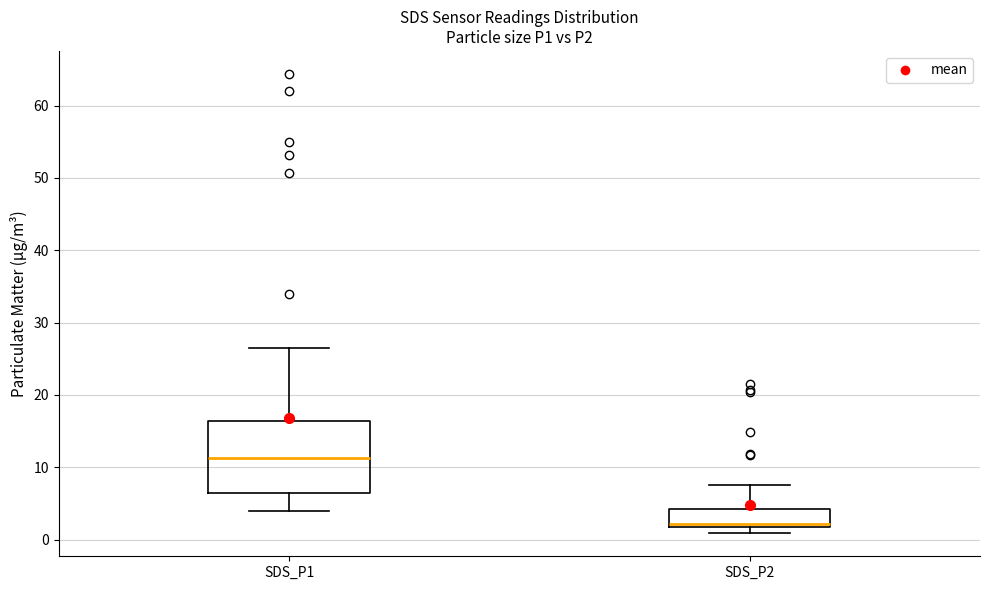

Reading left to right, read every box against the y-axis: the position of its median line, the range the box covers, and the ends of its whiskers. The values are not printed on the chart, so give them approximately, as read against the axis.

SDS_P1: median 11, box 6 to 16, whiskers 4 to 26
SDS_P2: median 2 (just above the box's lower edge), box 2 to 4, whiskers 1 to 8